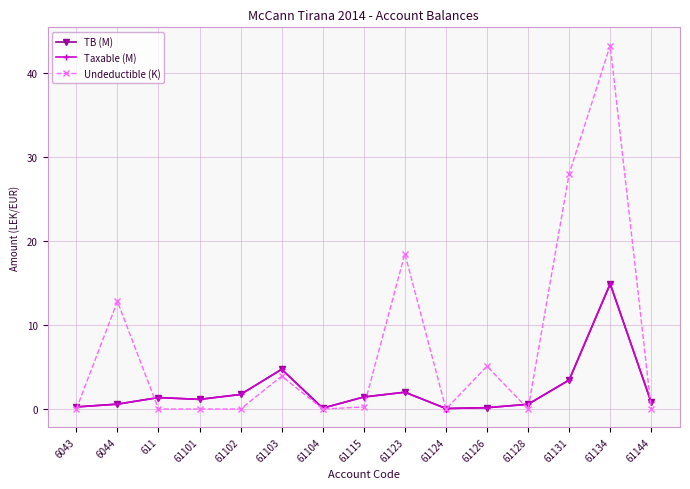

What is the label of the 10th point from the right?

61103